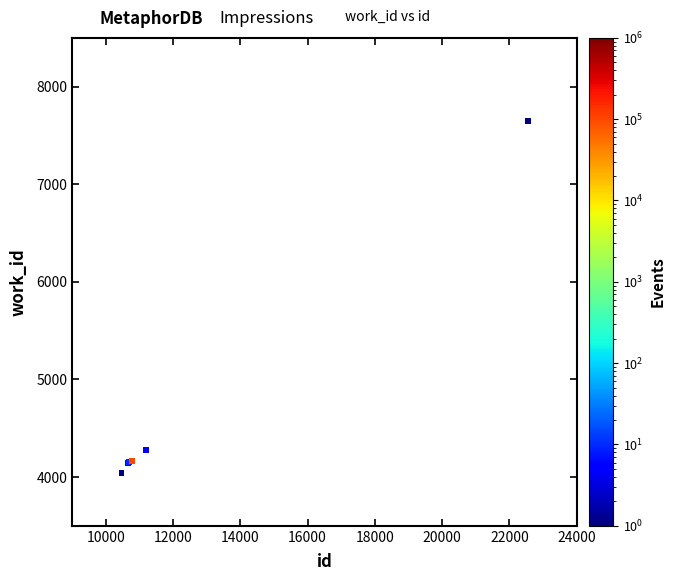

What Y value in the scatter plot is closest to 5840?

4278